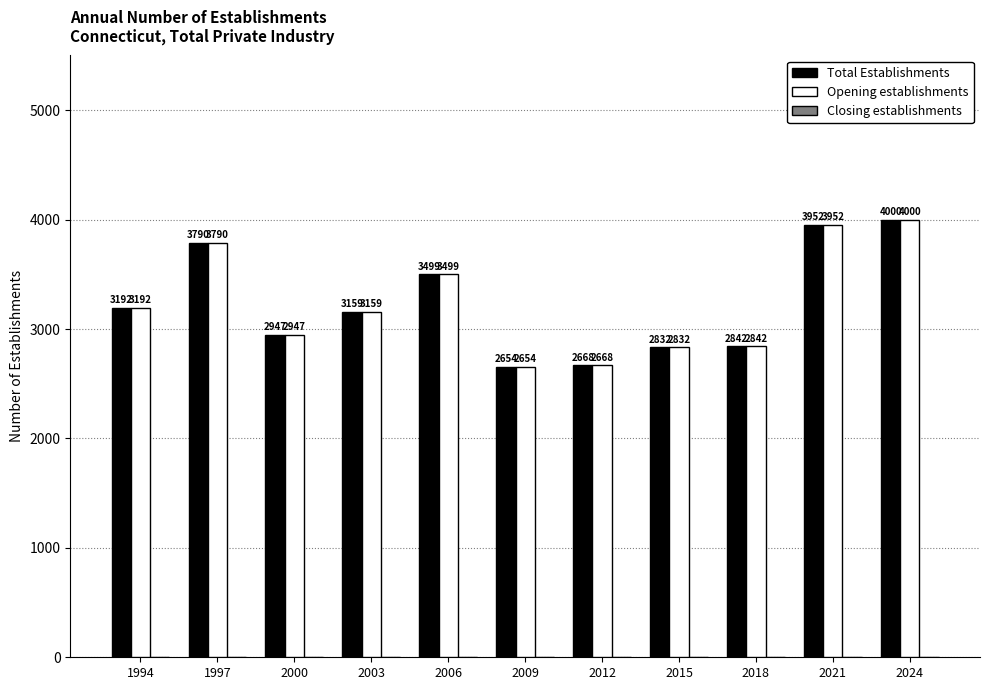

Rank the categories by Total Establishments value from lowest to highest.

2009, 2012, 2015, 2018, 2000, 2003, 1994, 2006, 1997, 2021, 2024